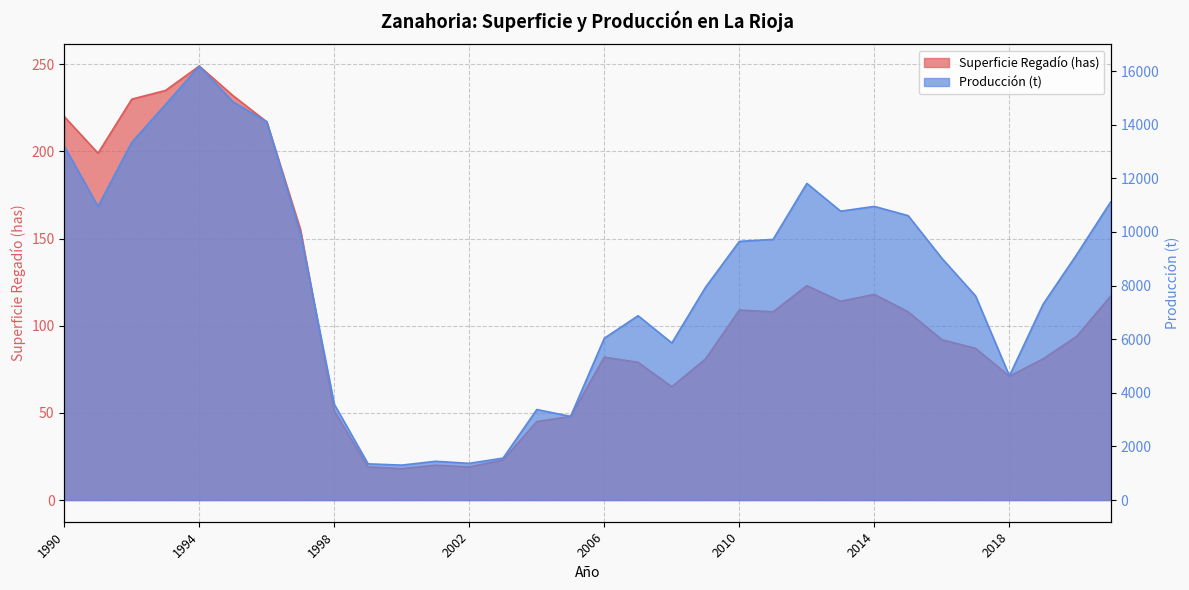

How many lines are shown in the chart?

2